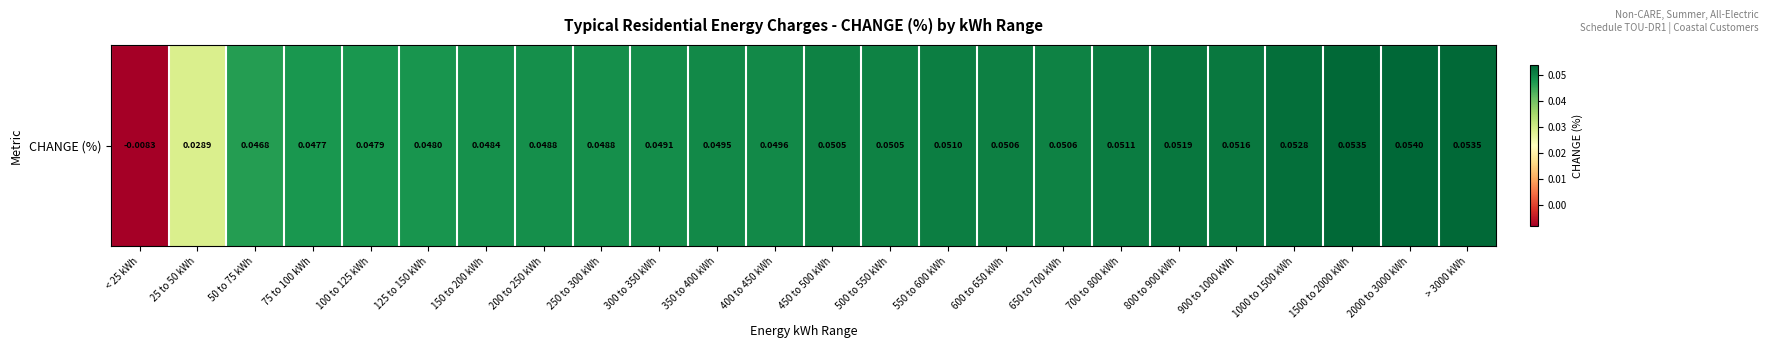

Reading right to left, transcribe all the data shown in this chart.

> 3000 kWh=0.1	2000 to 3000 kWh=0.1	1500 to 2000 kWh=0.1	1000 to 1500 kWh=0.1	900 to 1000 kWh=0.1	800 to 900 kWh=0.1	700 to 800 kWh=0.1	650 to 700 kWh=0.1	600 to 650 kWh=0.1	550 to 600 kWh=0.1	500 to 550 kWh=0.1	450 to 500 kWh=0.1	400 to 450 kWh=0.0	350 to 400 kWh=0.0	300 to 350 kWh=0.0	250 to 300 kWh=0.0	200 to 250 kWh=0.0	150 to 200 kWh=0.0	125 to 150 kWh=0.0	100 to 125 kWh=0.0	75 to 100 kWh=0.0	50 to 75 kWh=0.0	25 to 50 kWh=0.0	< 25 kWh=-0.0